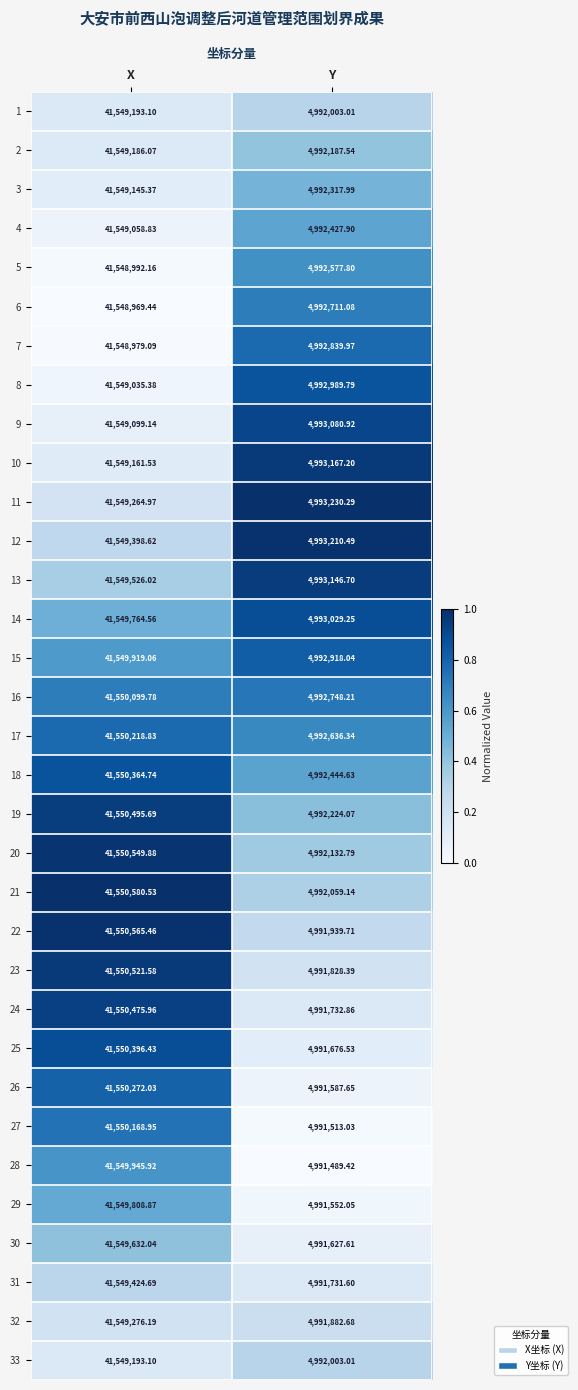

At which category is the sum across all series the highest?

X